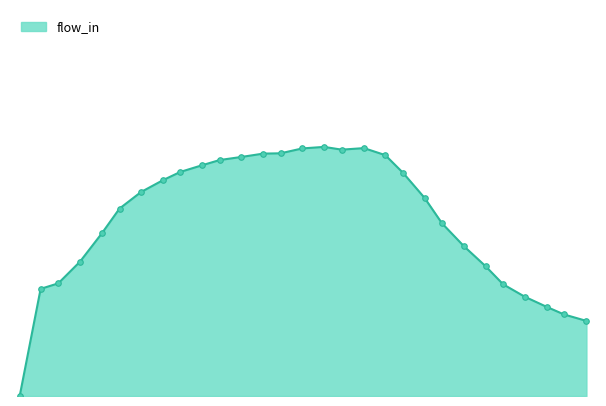

Is this an area chart (filled region under the line)?

Yes